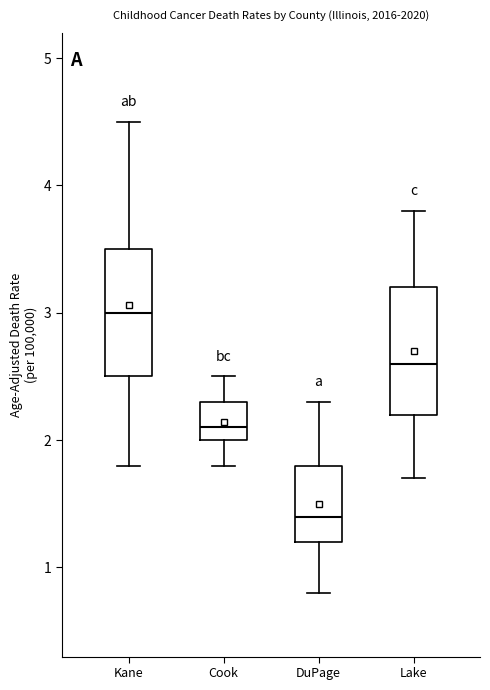

Which box's median line is the lowest?

DuPage